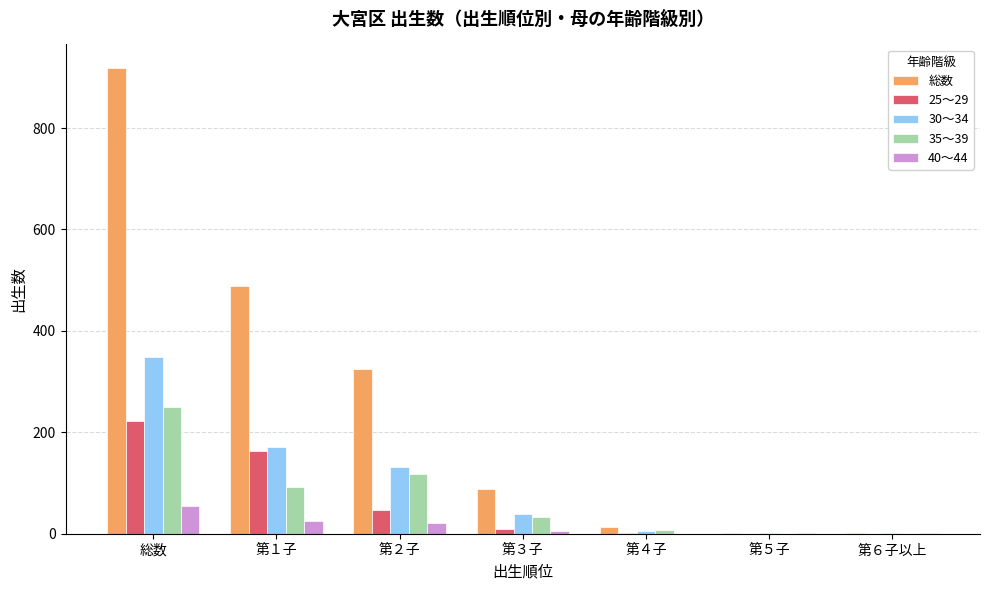

At which category is the sum across all series the highest?

総数